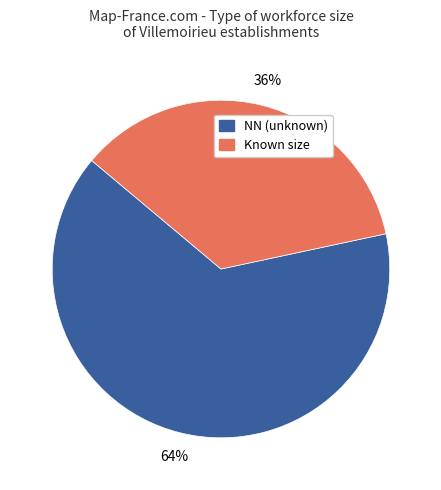

Does Known size represent more than half of the total?

No